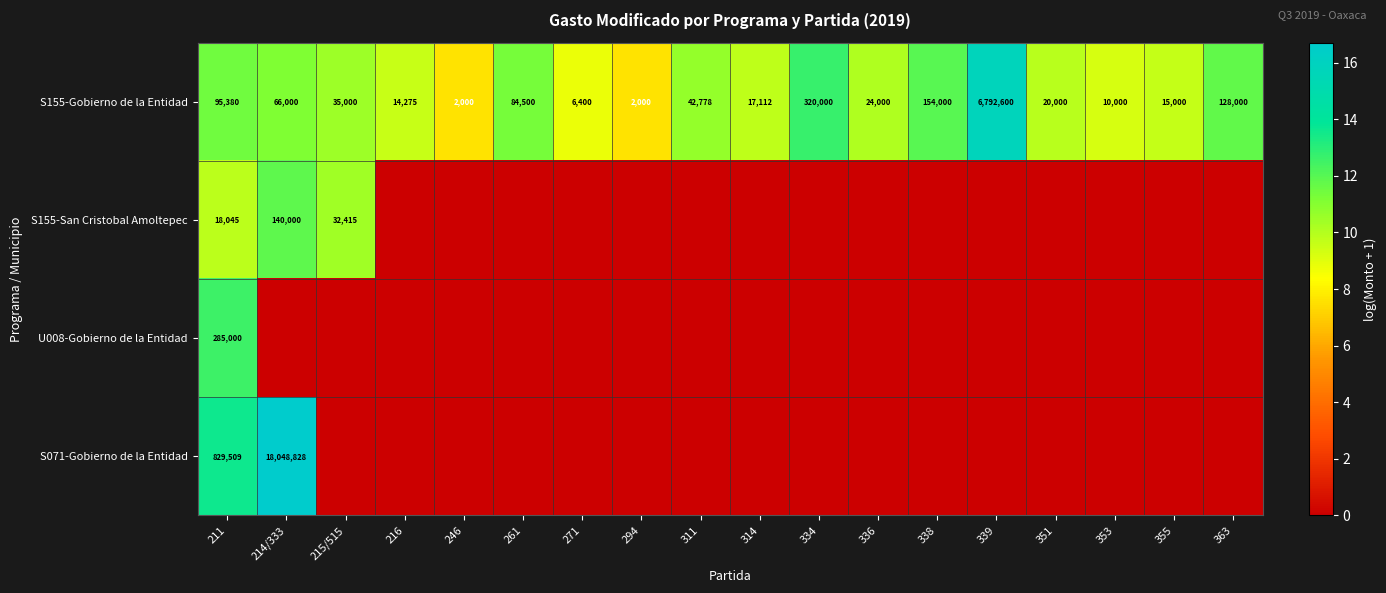

Is the value of S155-San Cristobal Amoltepec at 214/333 greater than the value of S155-Gobierno de la Entidad at 353?

Yes